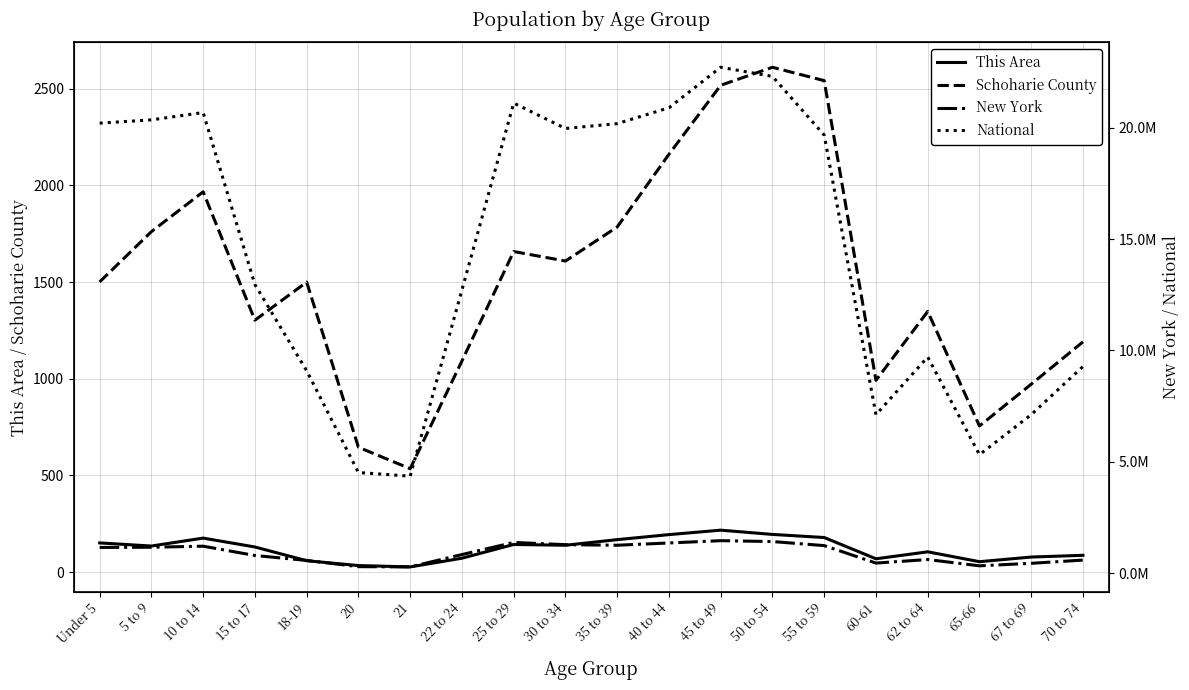

At which category is the sum across all series the highest?

45 to 49